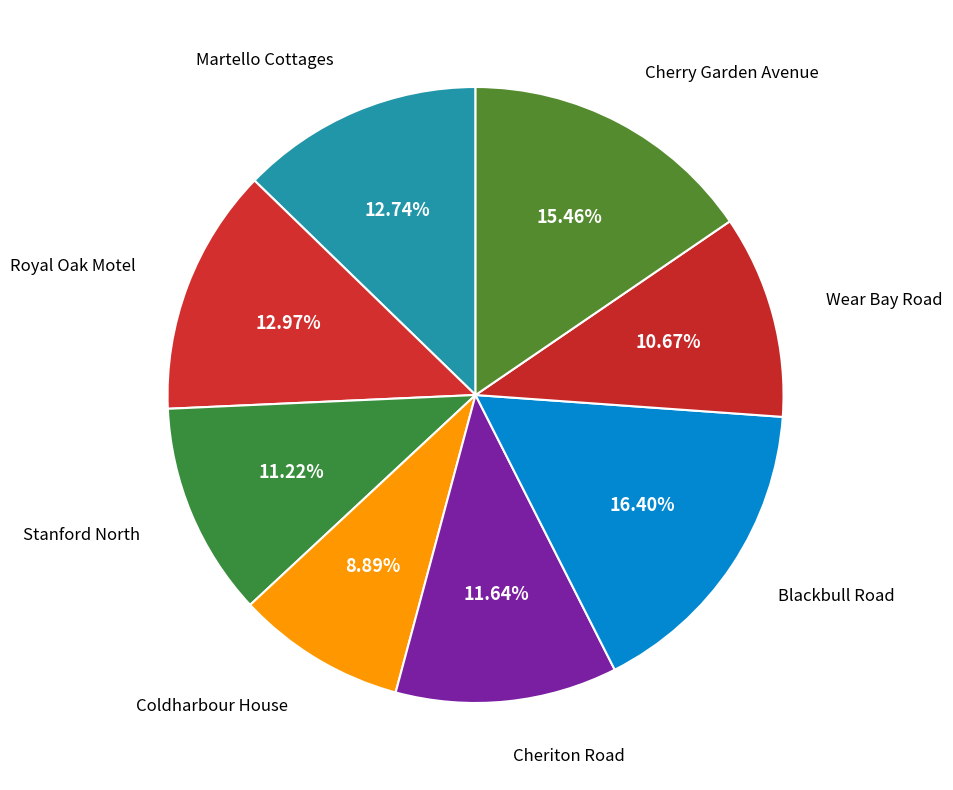

Which slice is the smallest?

Coldharbour House, B2067, Lympne